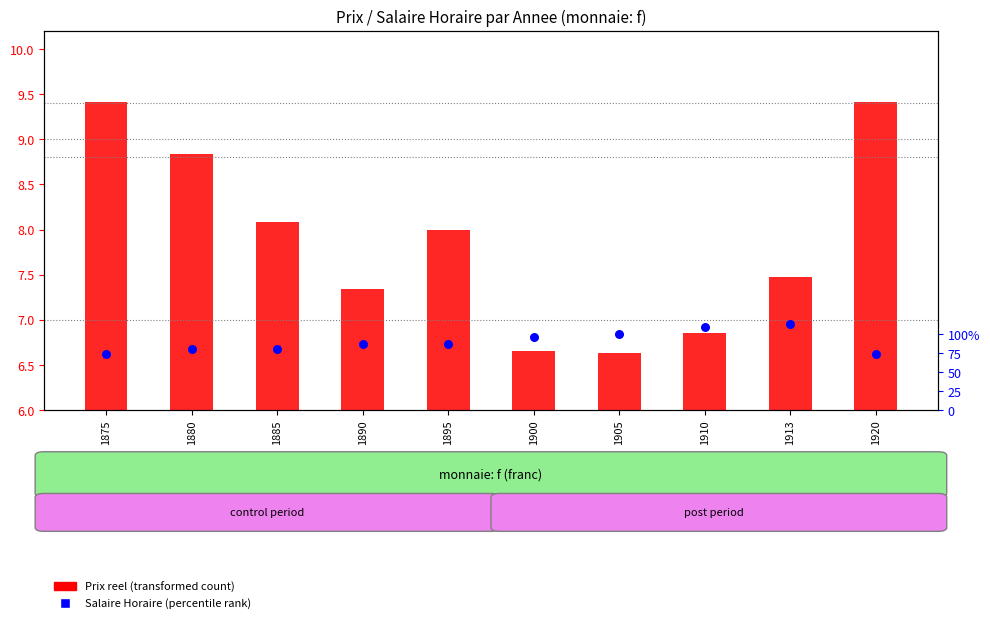

What are all the series names shown in the legend?

Prix reel (transformed count), Salaire Horaire (percentile rank)